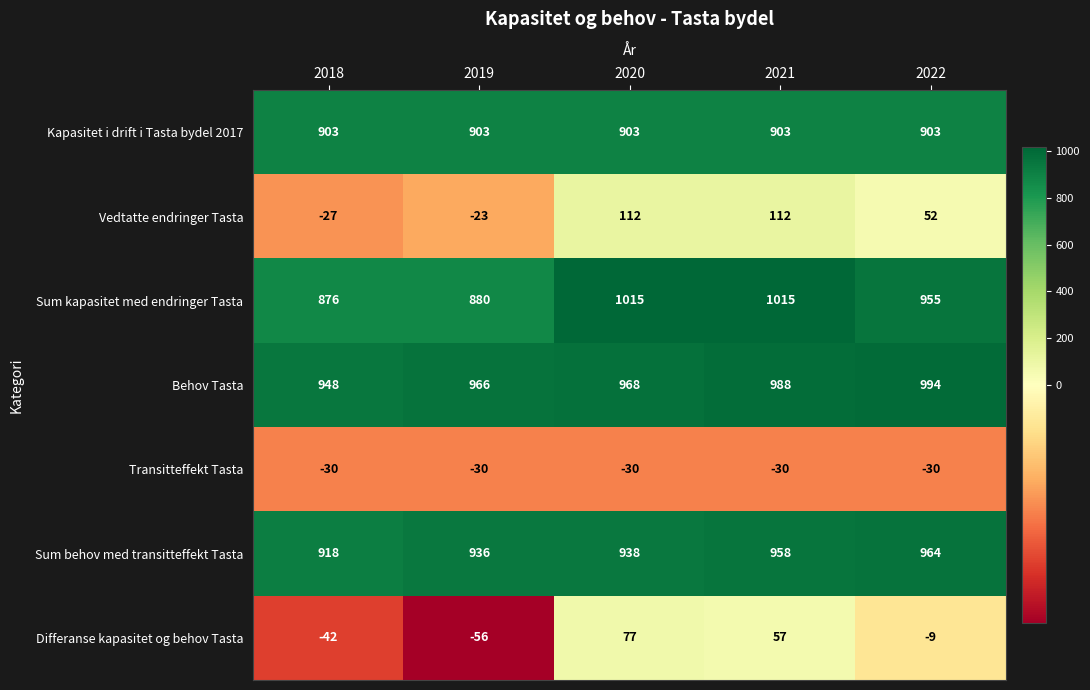

What is the spread (max minus min) of values at 2020?

1045